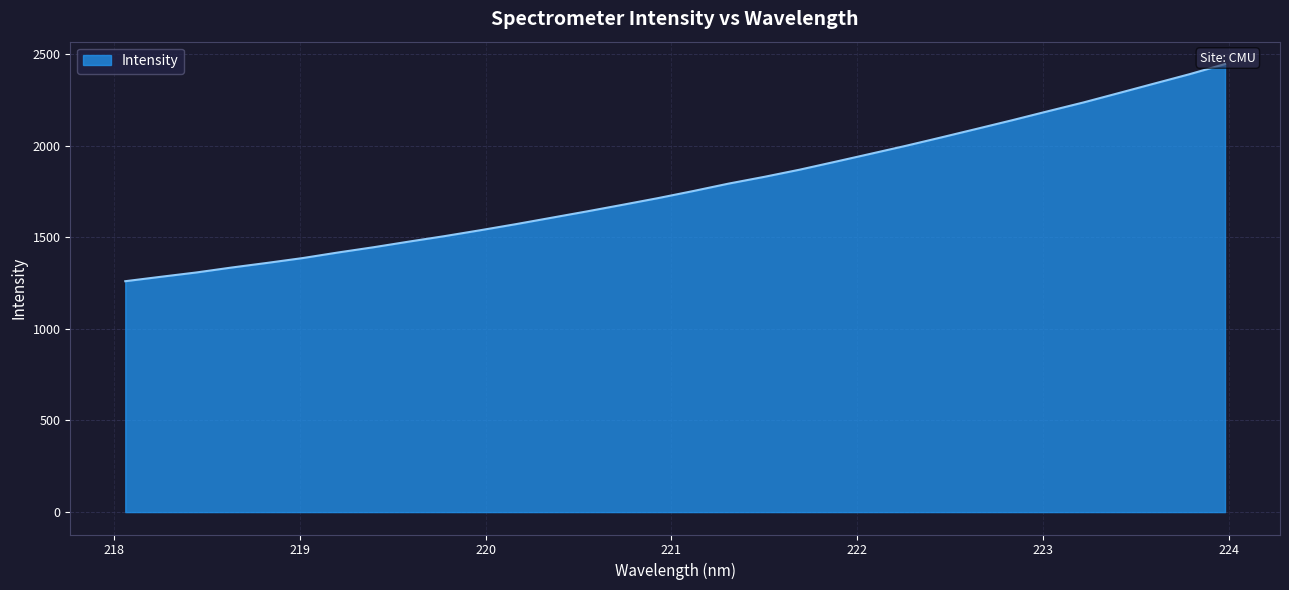

What is the ratio of the value at 220.3533 to the value at 221.3083?

0.9